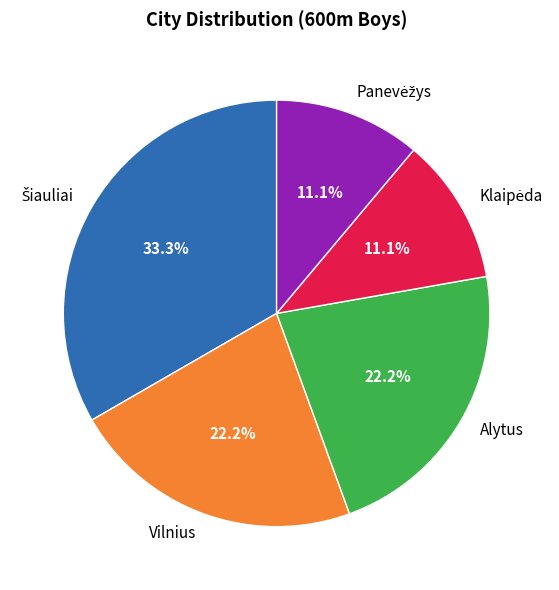

True or false: Vilnius accounts for 28% of the total.

False